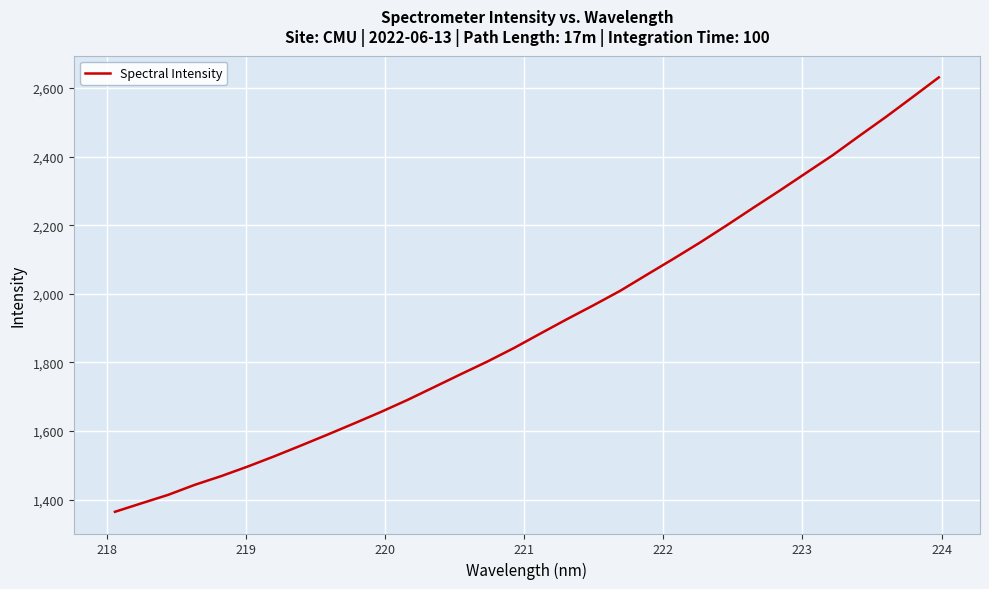

What is the minimum value shown in the chart?

1364.6